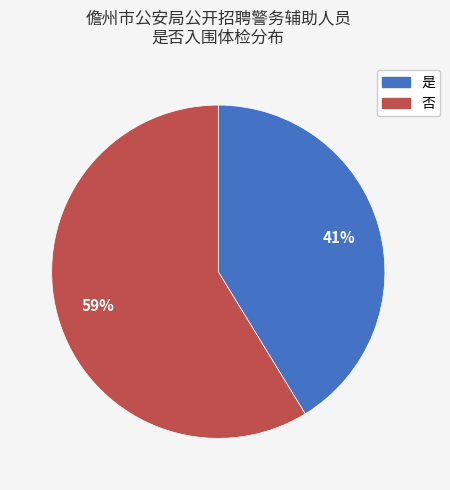

True or false: 是 accounts for 55% of the total.

False